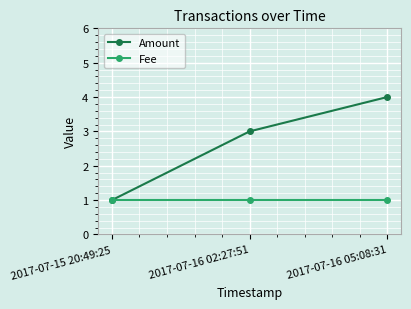

Reading left to right, transcribe all the data shown in this chart.

Amount: 1	3	4
Fee: 1	1	1